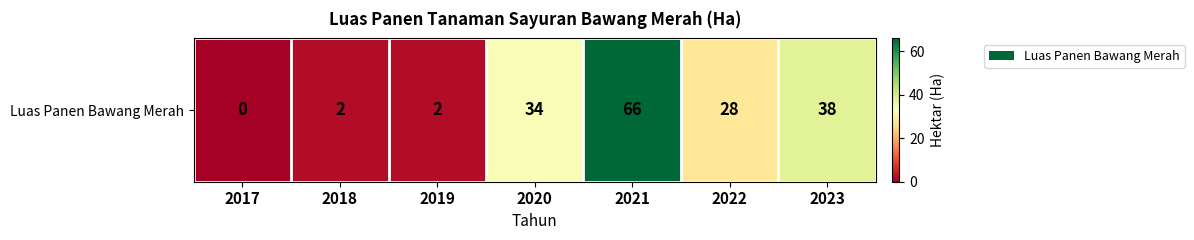

Reading right to left, what are all the values shown in this chart?

2023=38	2022=28	2021=66	2020=34	2019=2	2018=2	2017=0